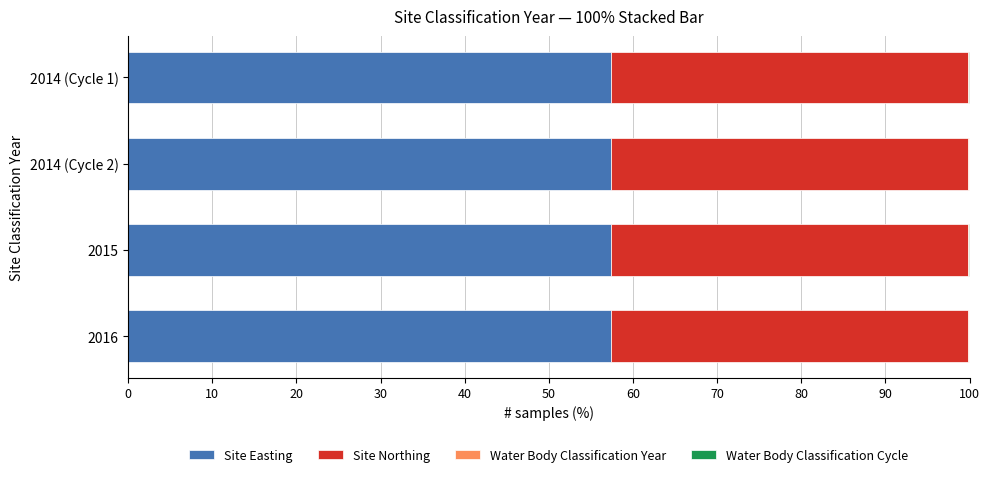

The value of Site Easting at 2016 is 57.4. True or false?

True